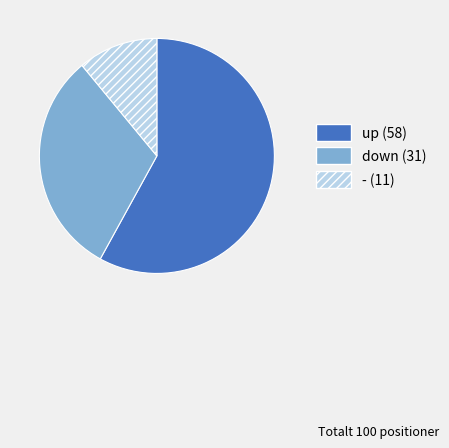

The up slice represents 58% of the pie. True or false?

True